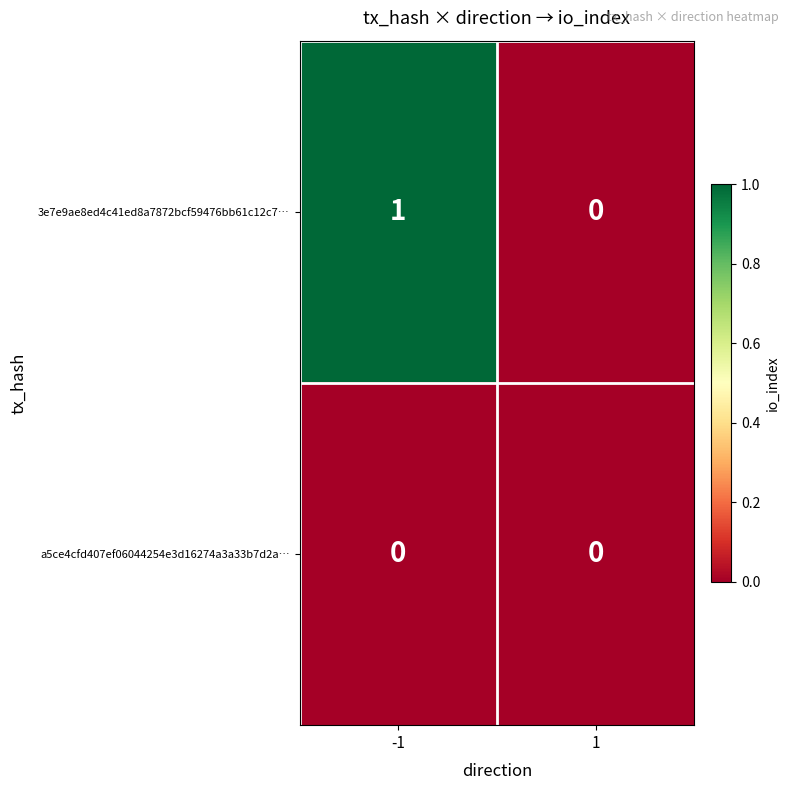

How many data points does each series have?

2